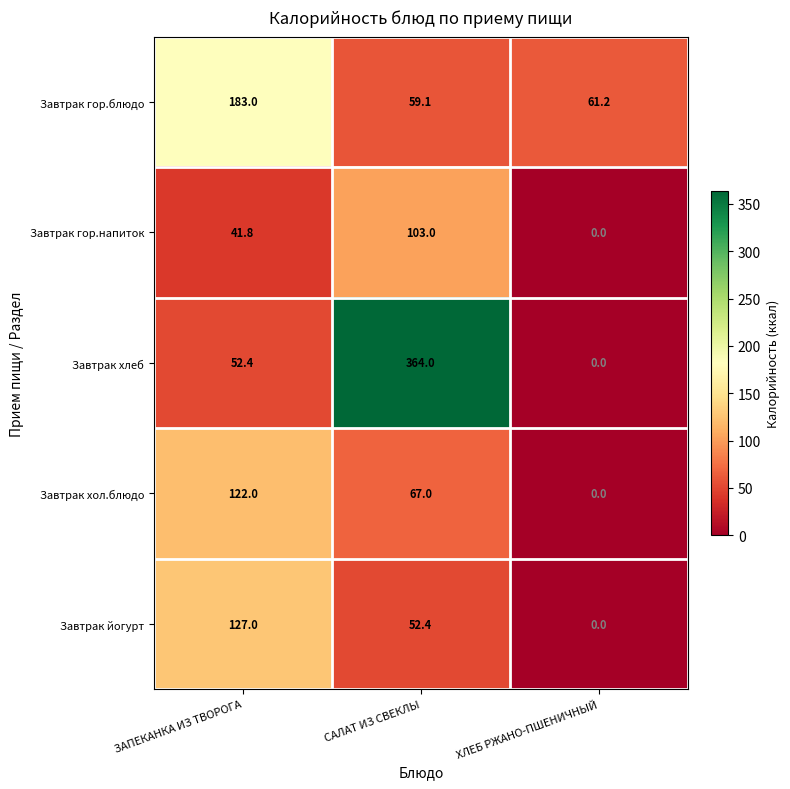

Which series has the largest total across all categories?

Завтрак хлеб